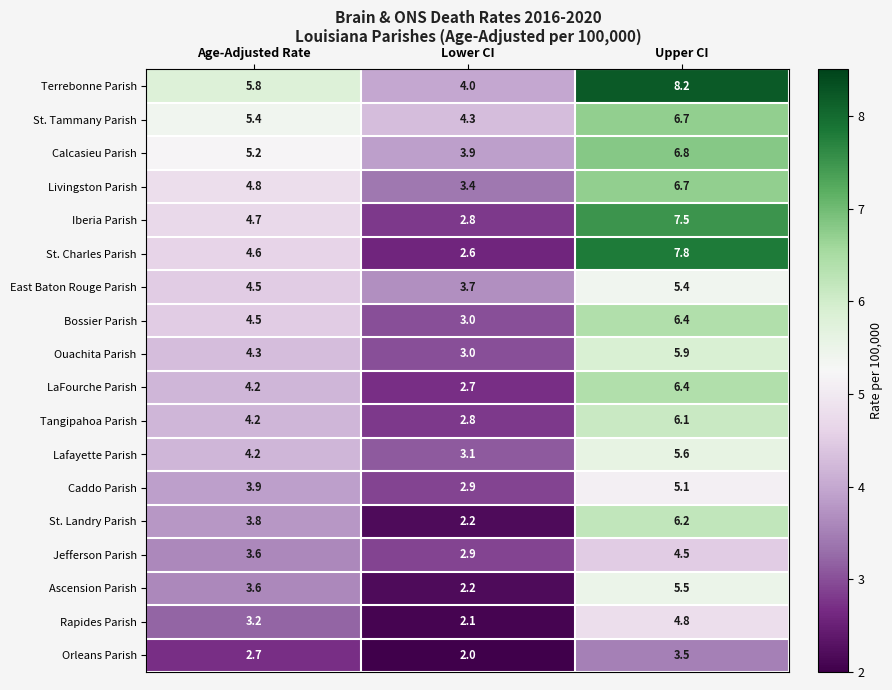

Where is Ouachita Parish nearest to the value 4?

Age-Adjusted Rate